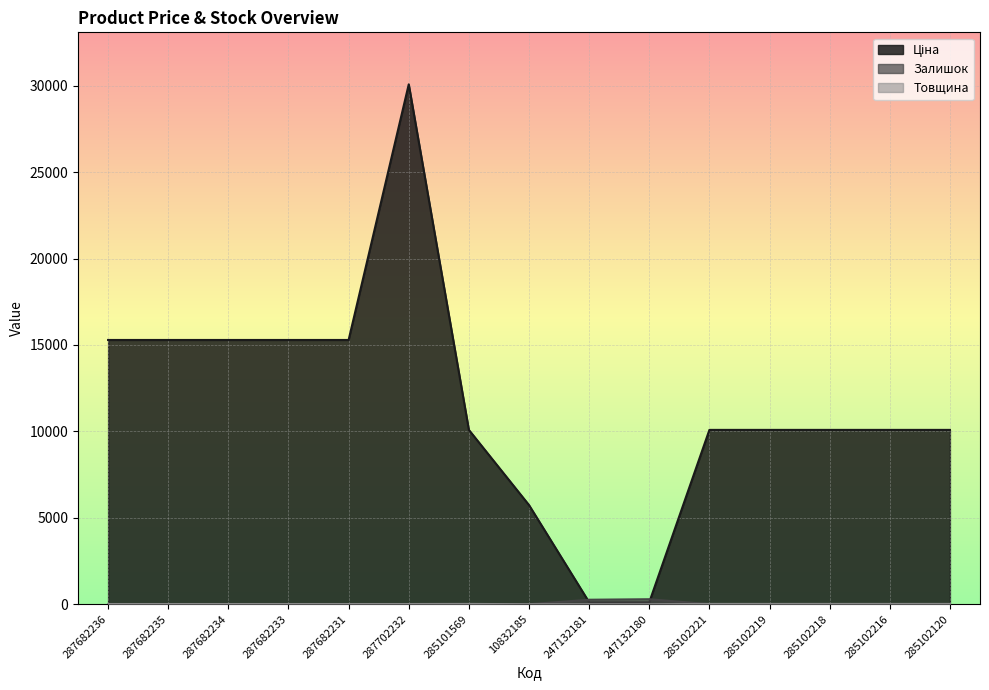

Between 285102216 and 287682235, which is larger?

287682235